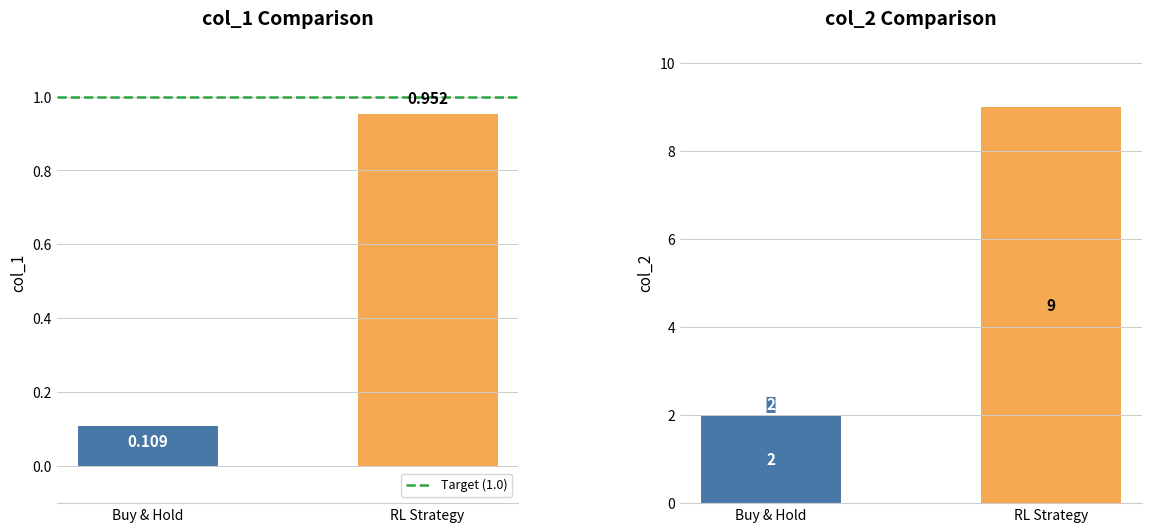

What position from the left is Buy & Hold?

1